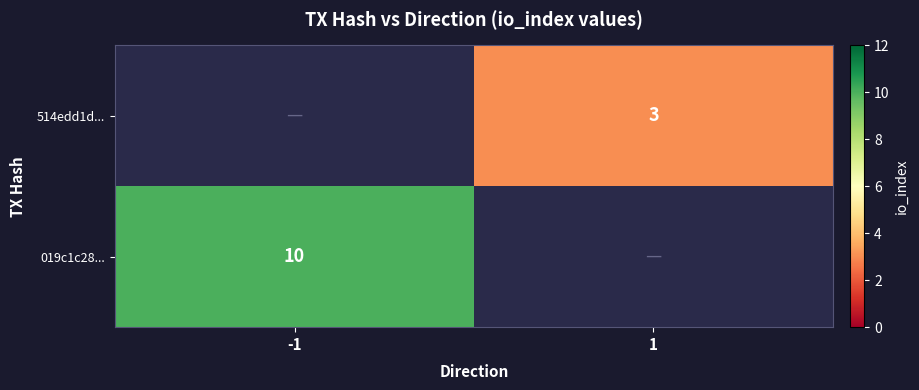

True or false: 019c1c28... has a value of 10 at -1.

True